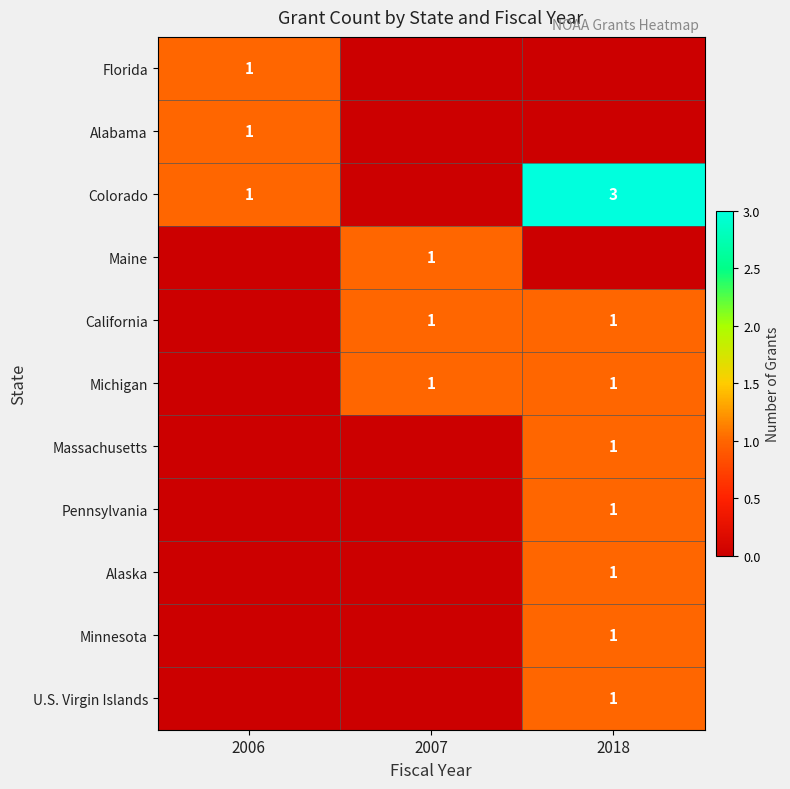

At which category is the sum across all series the highest?

2018